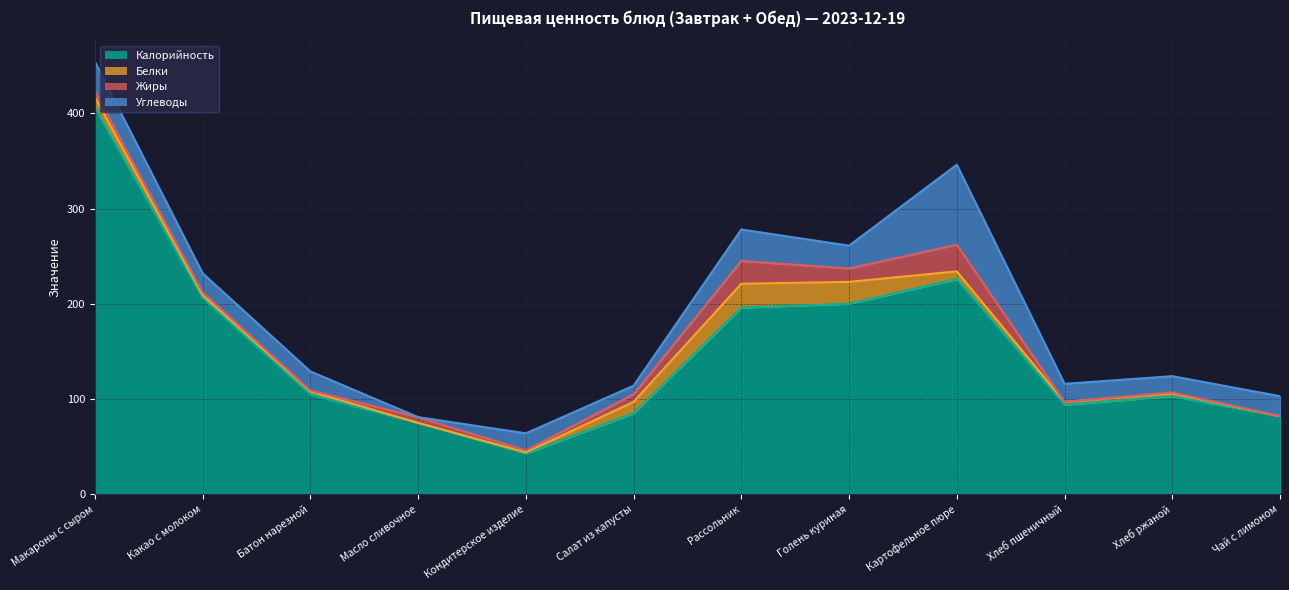

The Калорийность series shows 103 at Хлеб ржаной. True or false?

True